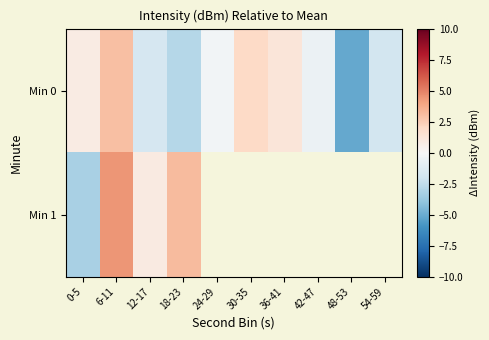

What is the difference between the highest and lowest values at 0-5?

4.0